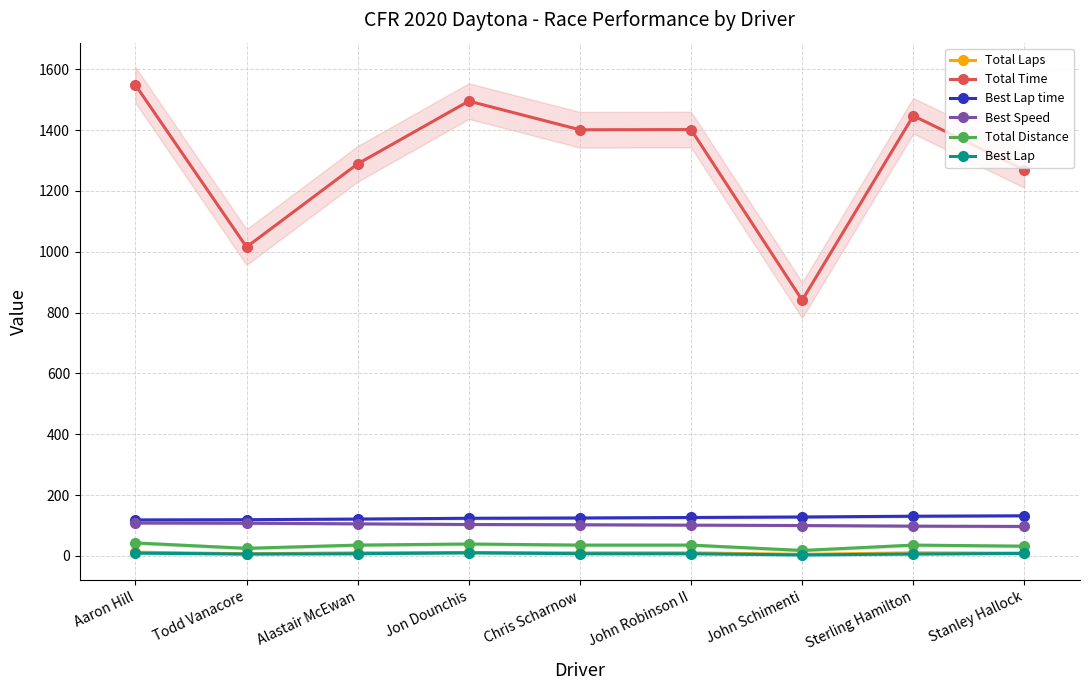

In Total Laps, how many points are lower than both neighbors (excluding endpoints)?

2